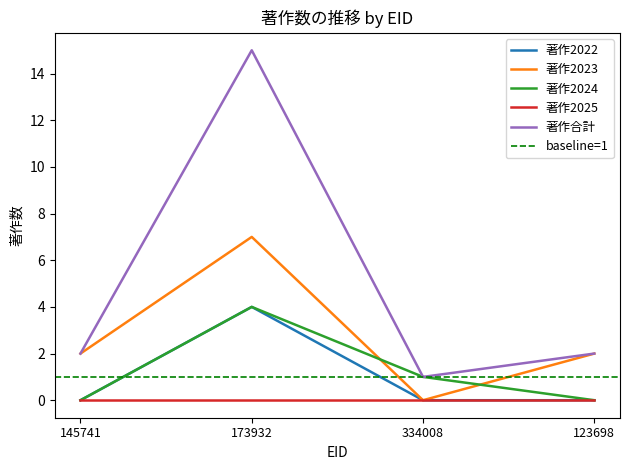

What value does the 著作2022 series have at 173932?

4